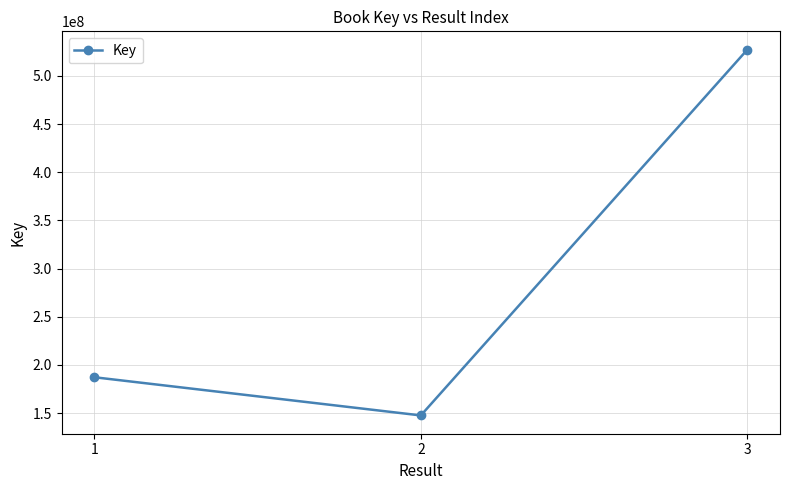

How many series are shown in this chart?

1